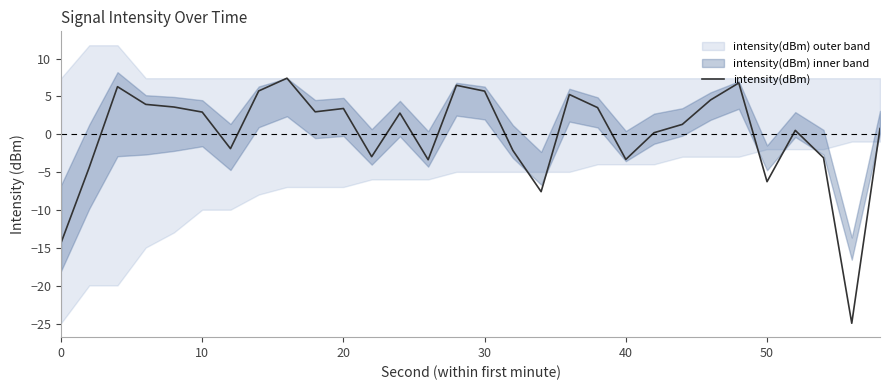

Does the chart display data point markers on the line(s)?

No